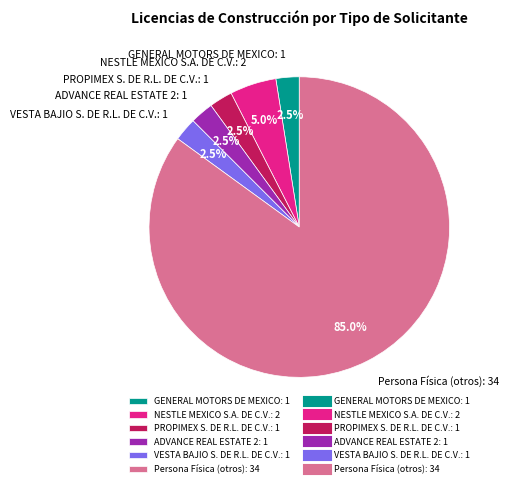

Is there a majority slice in this chart?

Yes